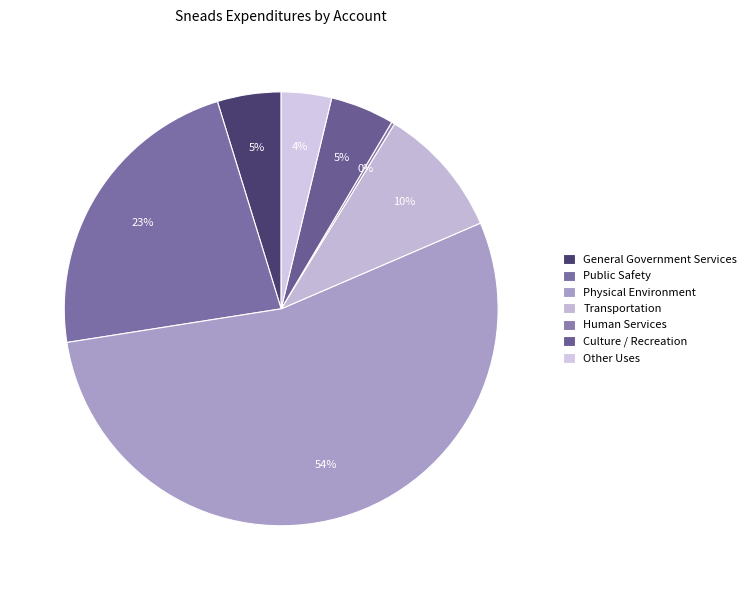

What is the total percentage of Culture / Recreation and Other Uses?

8.5%